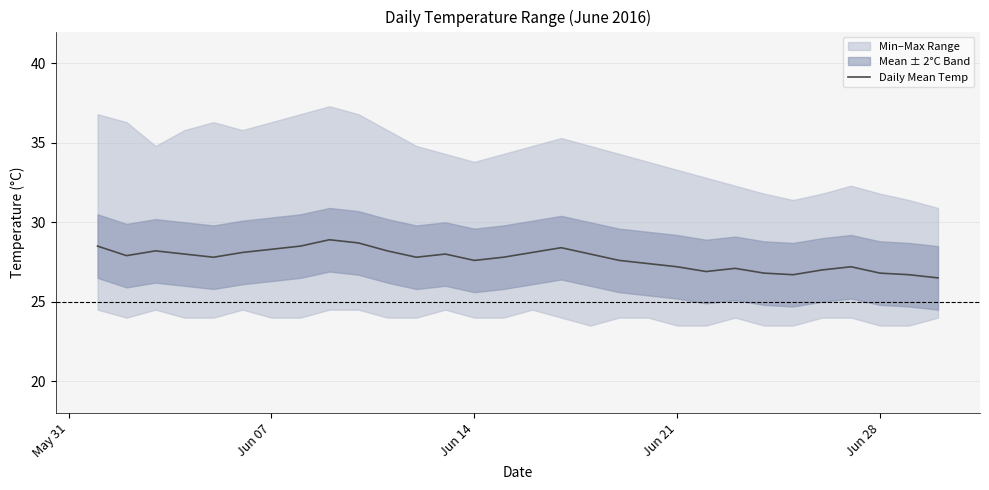

Count the number of values greater than 27.

23